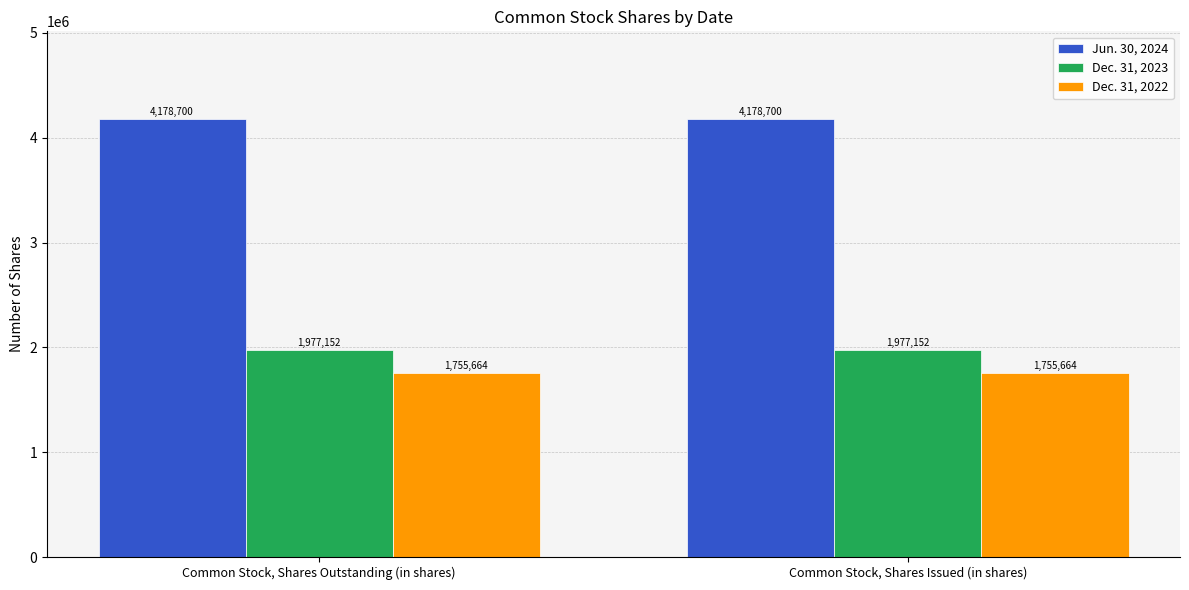

What is the spread (max minus min) of values at Common Stock, Shares Outstanding (in shares)?

2423036